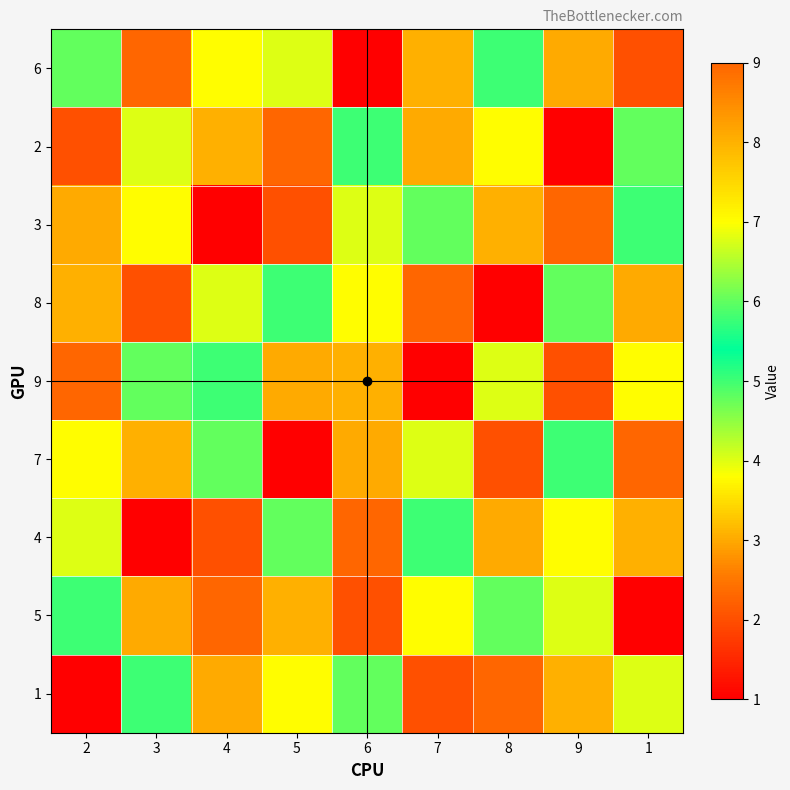

Count the number of categories in the chart.

9